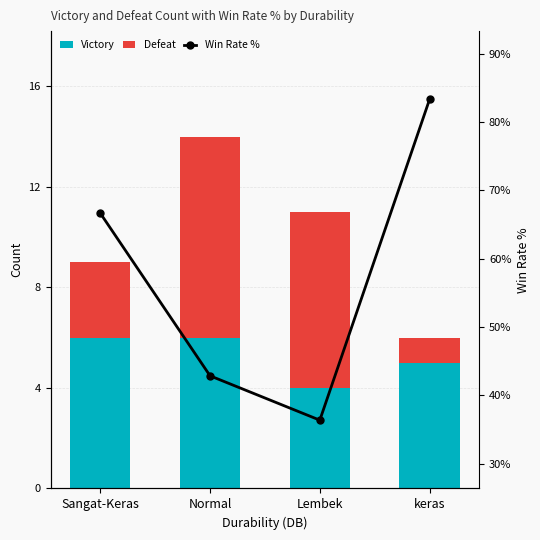

What is the sum of the Victory values at Sangat-Keras and Normal?

12.0